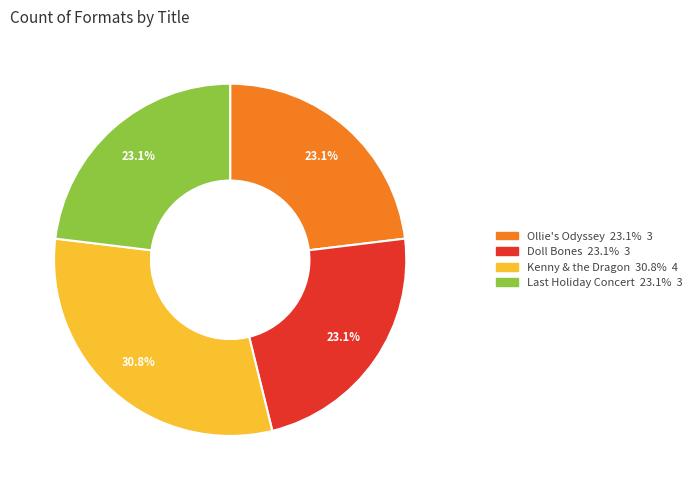

Is there a majority slice in this chart?

No